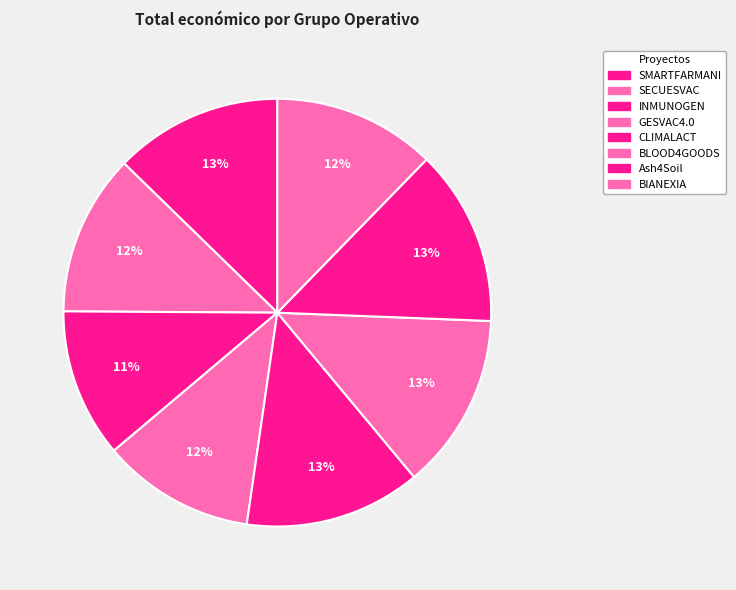

To the nearest percent, what is the combined percentage of INMUNOGEN and SMARTFARMANI?

24%